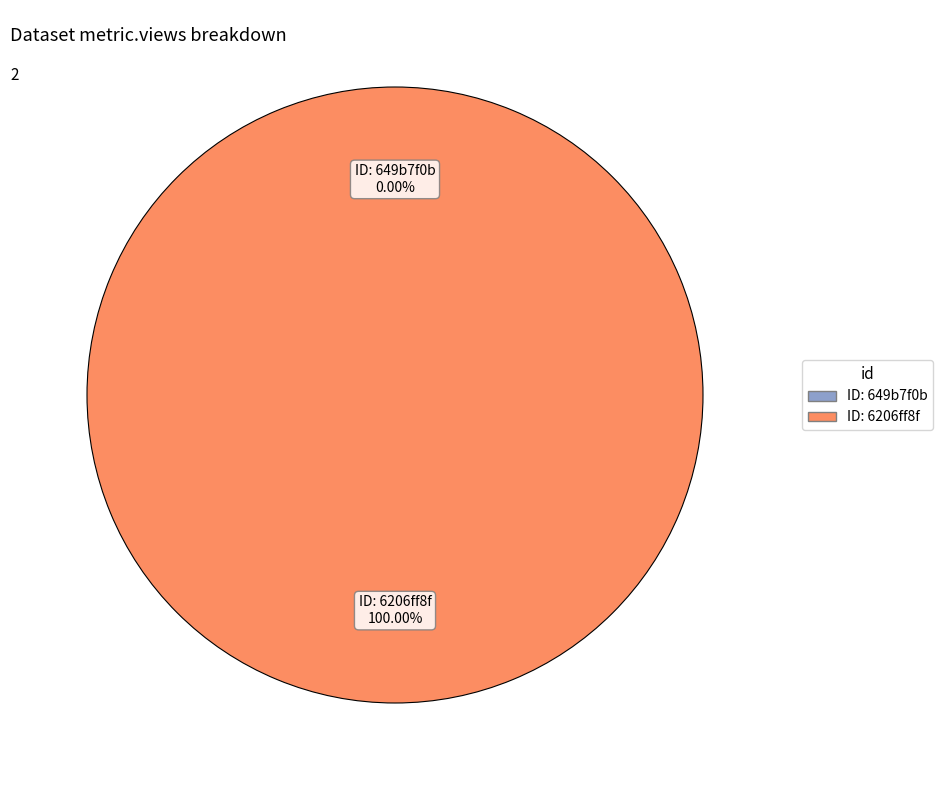

What percentage is the 6206ff8f07819076757921a3 slice, to the nearest percent?

100%